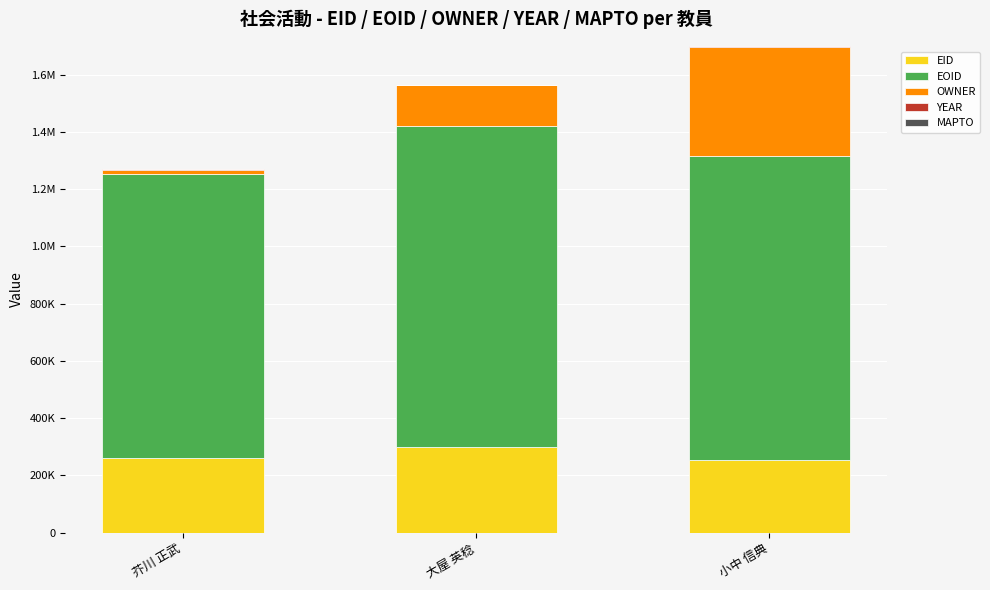

Rank the categories by OWNER value from highest to lowest.

小中 信典, 大屋 英稔, 芥川 正武